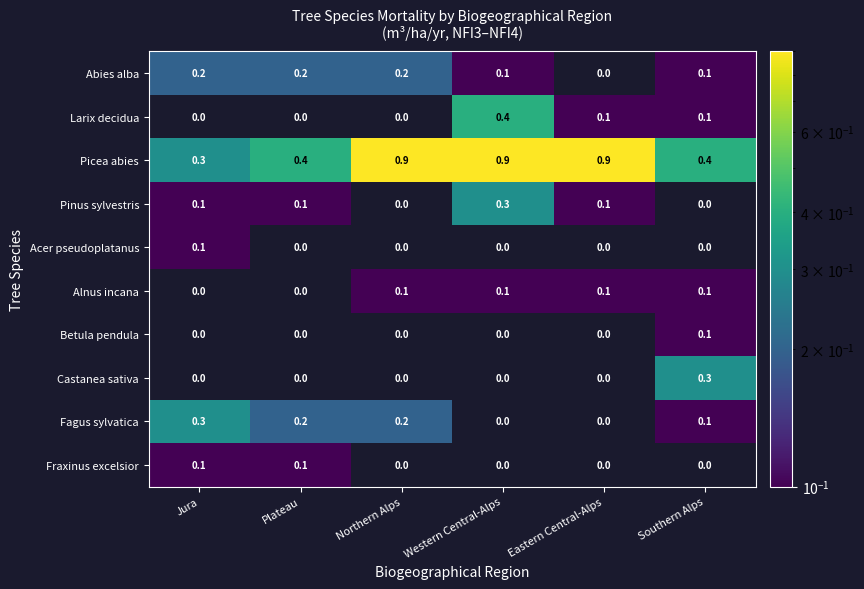

The value of Fraxinus excelsior at Eastern Central-Alps is 0.0. True or false?

True